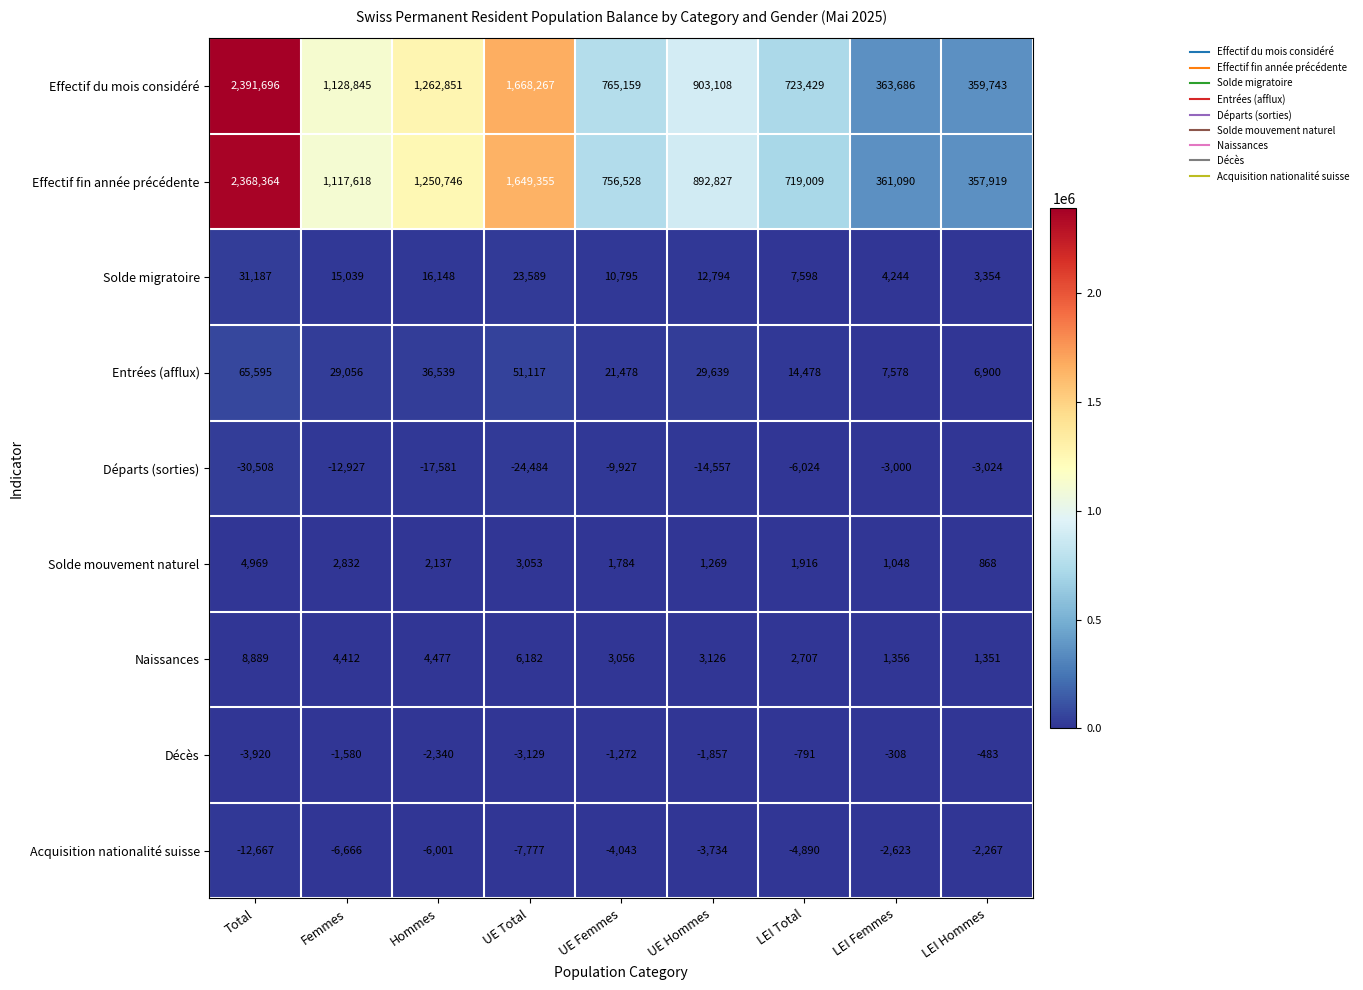

What is the maximum value for Entrées (afflux)?

65595